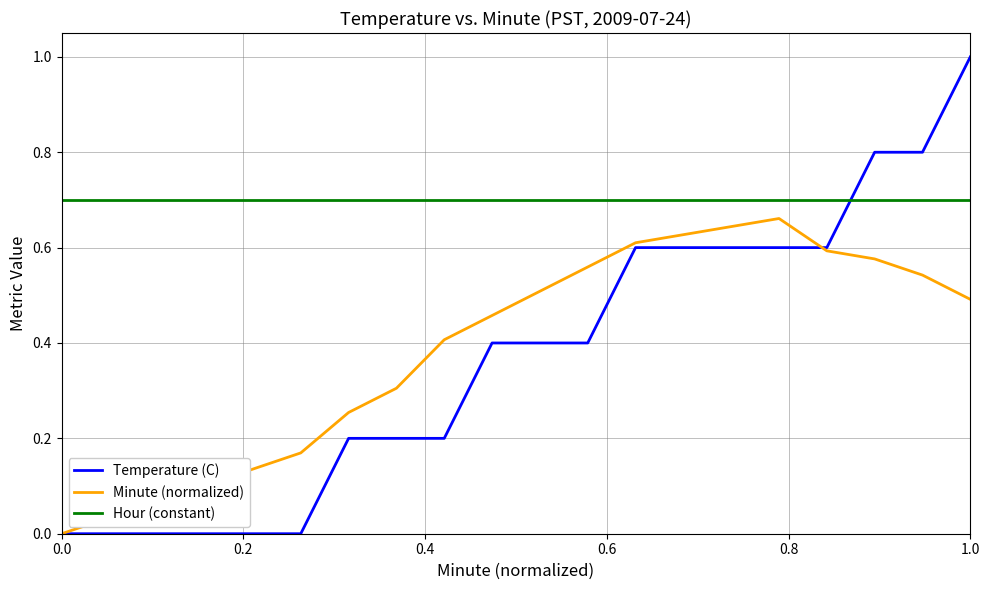

How many lines are shown in the chart?

3